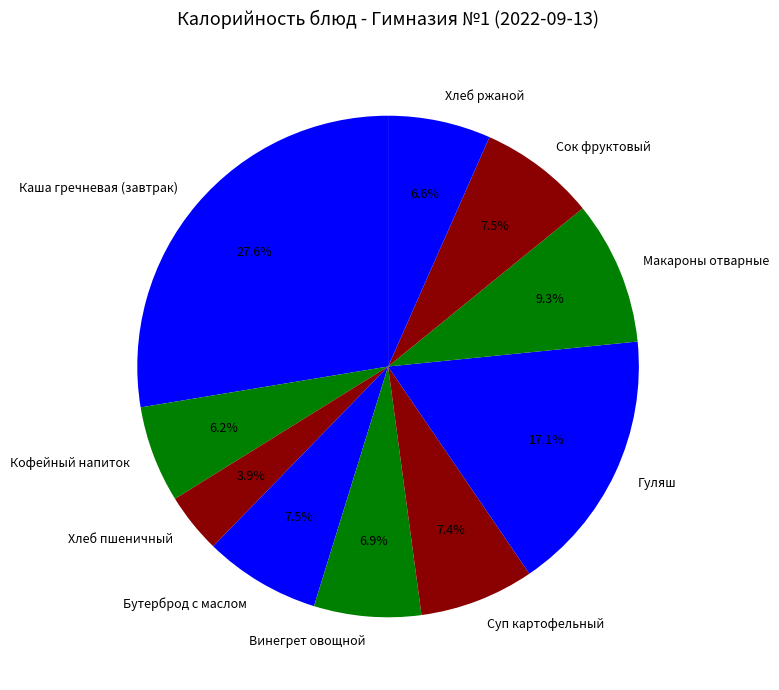

Is it true that Суп картофельный is 1% of the pie?

False